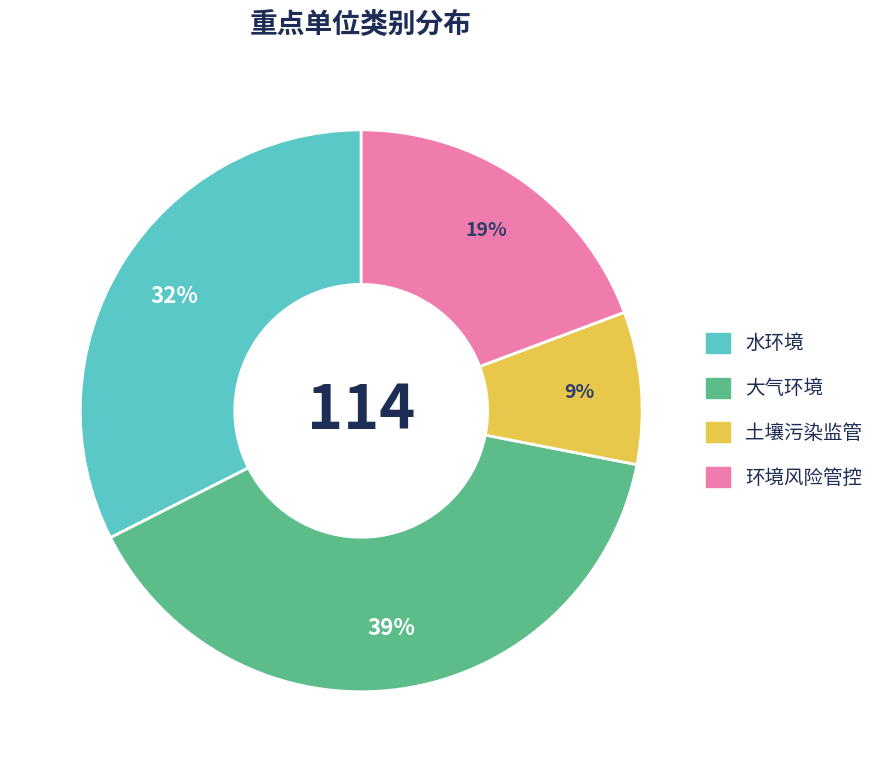

To the nearest percent, what is the average slice percentage?

25%